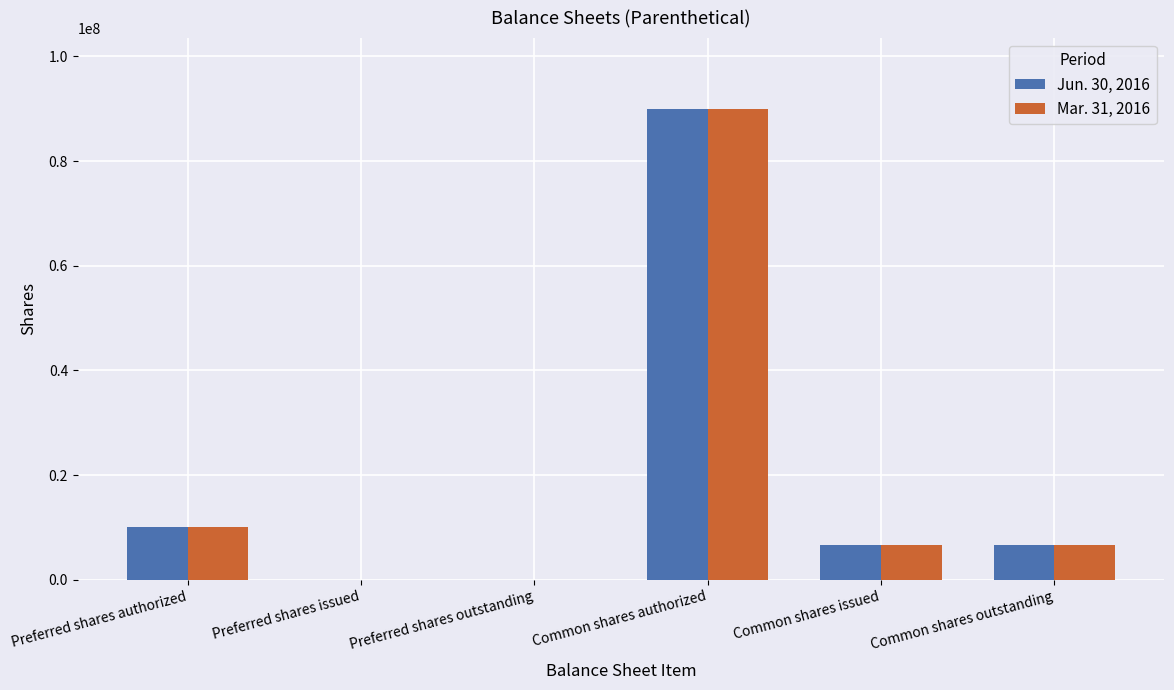

True or false: Jun. 30, 2016 has a value of 0 at Preferred shares issued.

True